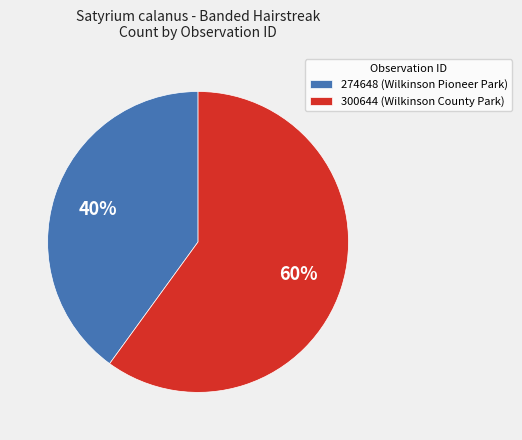

Is it true that 300644 is 60% of the pie?

True